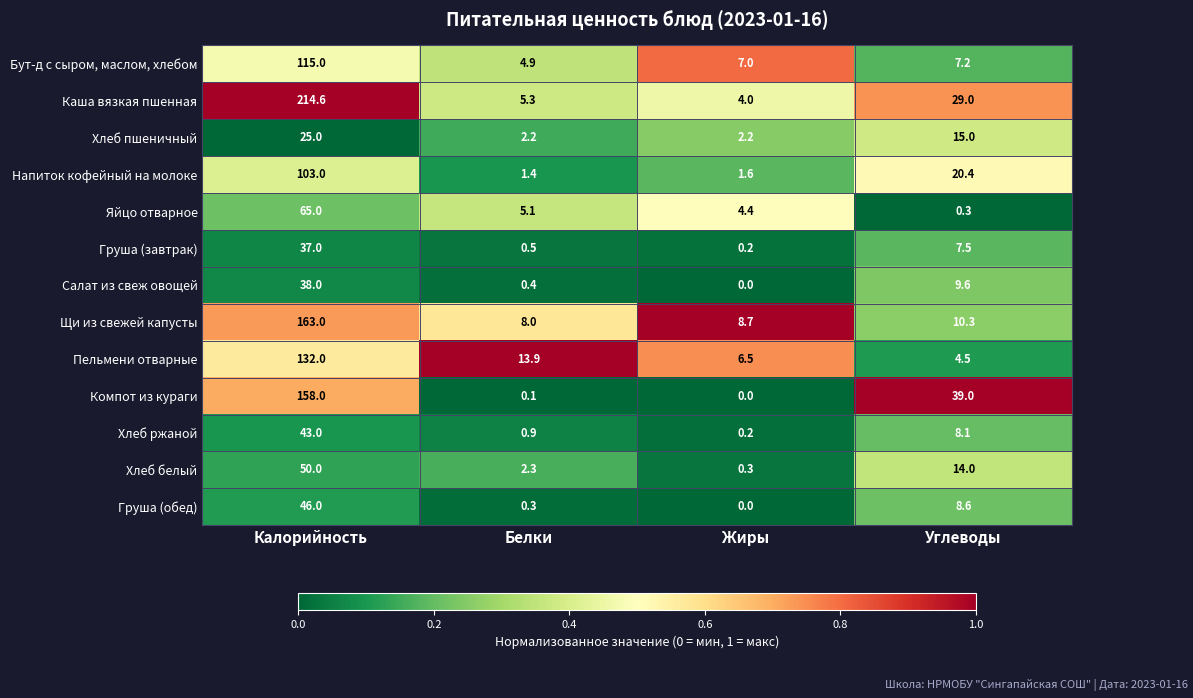

Rank the series by their maximum value, from highest to lowest.

Каша вязкая пшенная, Щи из свежей капусты, Компот из кураги, Пельмени отварные, Бут-д с сыром, маслом, хлебом, Напиток кофейный на молоке, Яйцо отварное, Хлеб белый, Груша (обед), Хлеб ржаной, Салат из свеж овощей, Груша (завтрак), Хлеб пшеничный